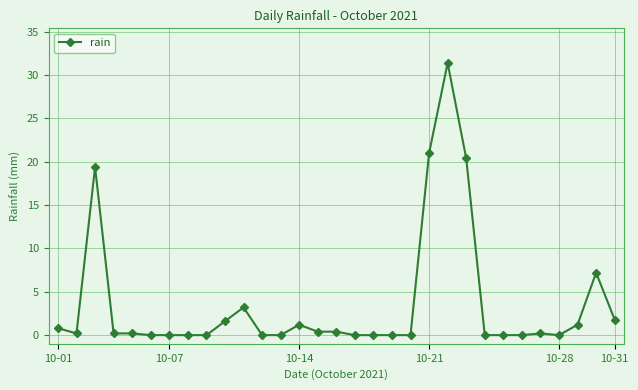

What is the maximum value shown in the chart?

31.4